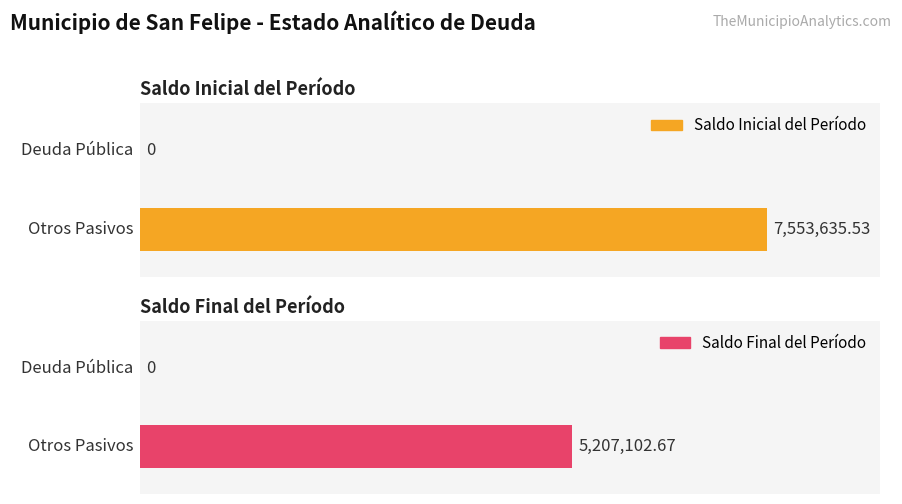

Where does the Saldo Inicial del Período series first go above 7553635?

Otros Pasivos